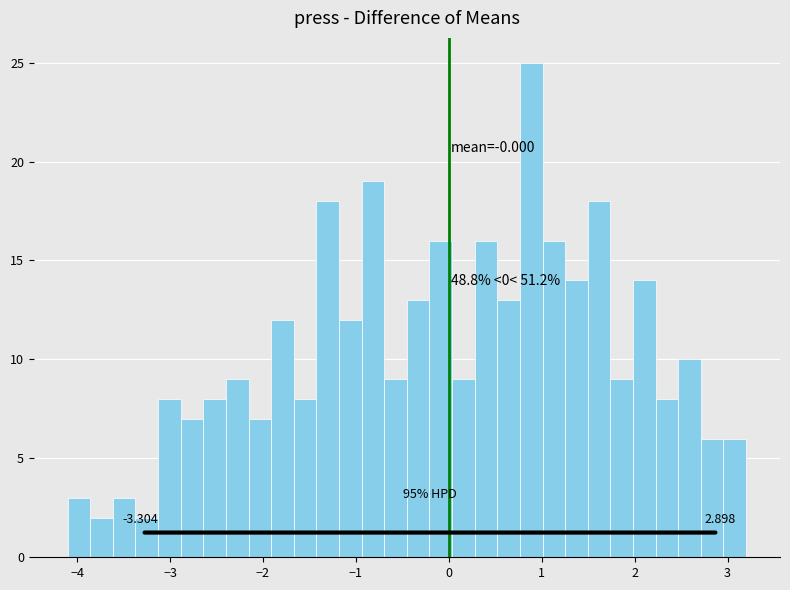

Around what value on the x-axis is the tallest bar? Give the approximate position of its centre, as read against the axis.

0.9